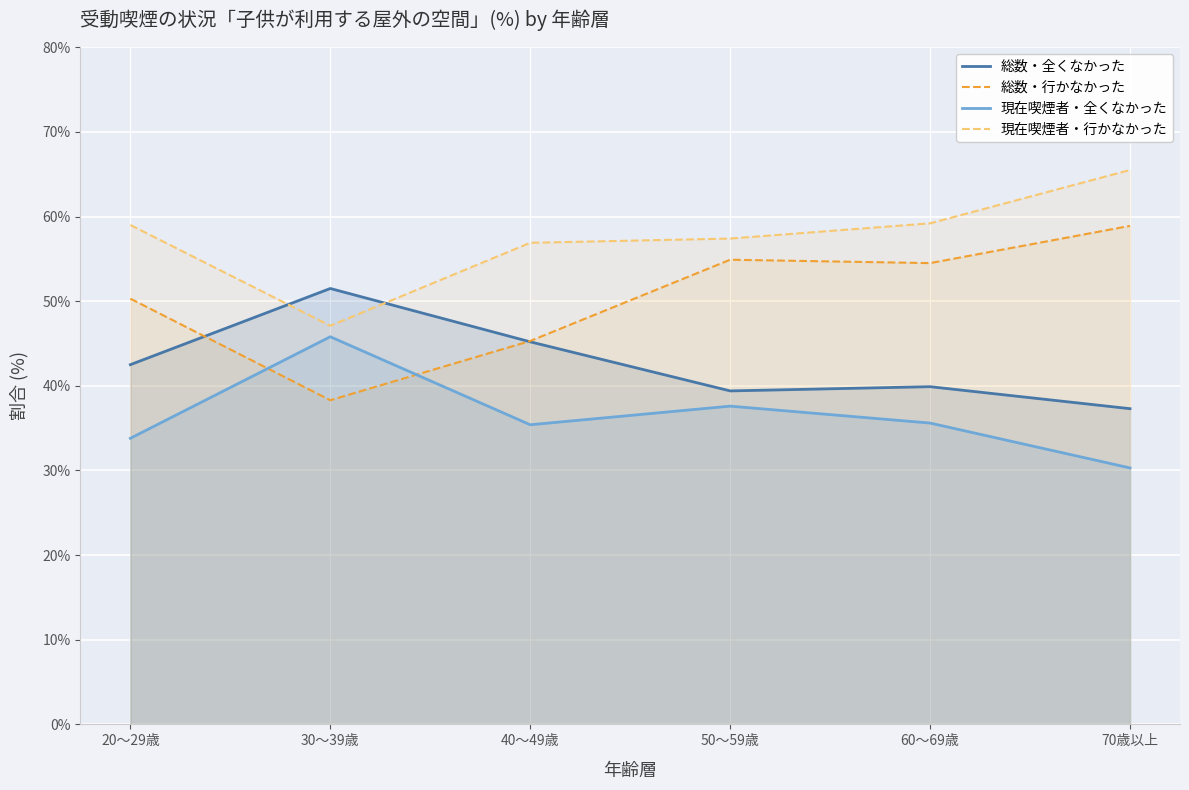

What is the value of the 総数・全くなかった point at the 3rd from the left?

45.2